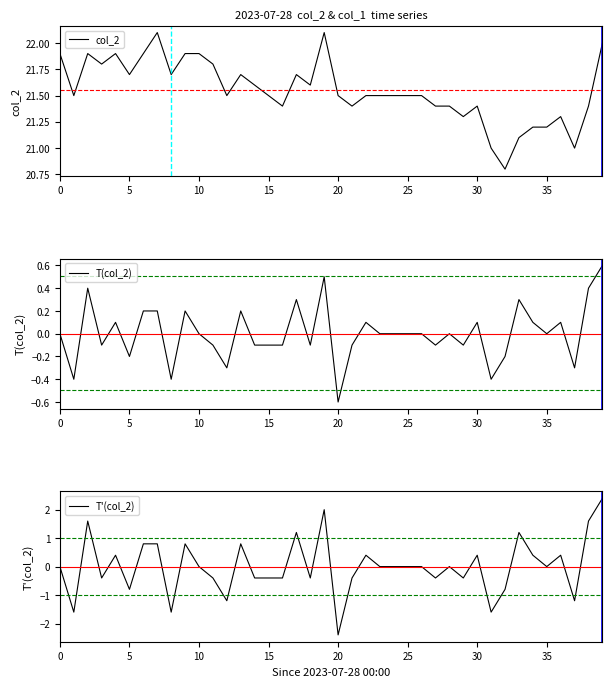

What is the approximate value of col_2 at 19?

22.1